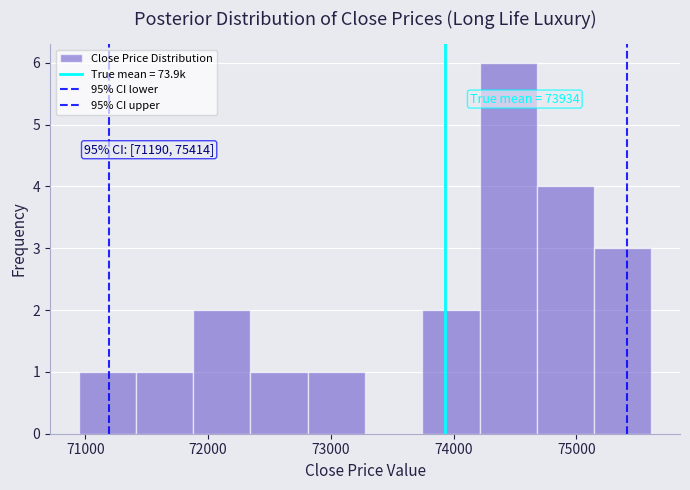

Over which range of the x-axis is the bar tallest?

74200 to 74700